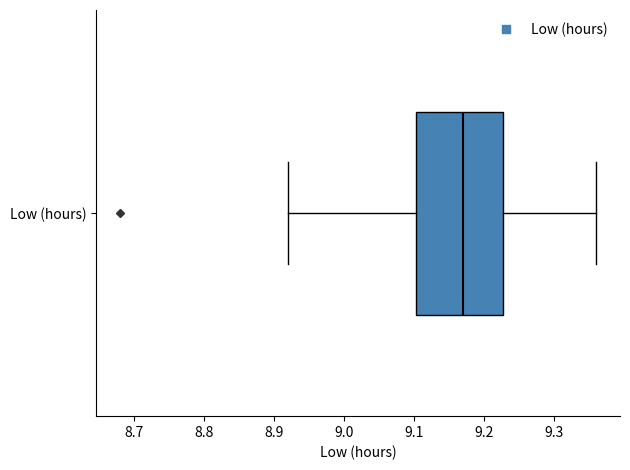

Transcribe this box plot: give where the median line is, the range the box spans, and where the two whiskers end, as read against the x-axis. The values are not printed on the chart, so give them approximately, as read against the axis.

median 9.17, box 9.10 to 9.23, whiskers 8.92 to 9.36